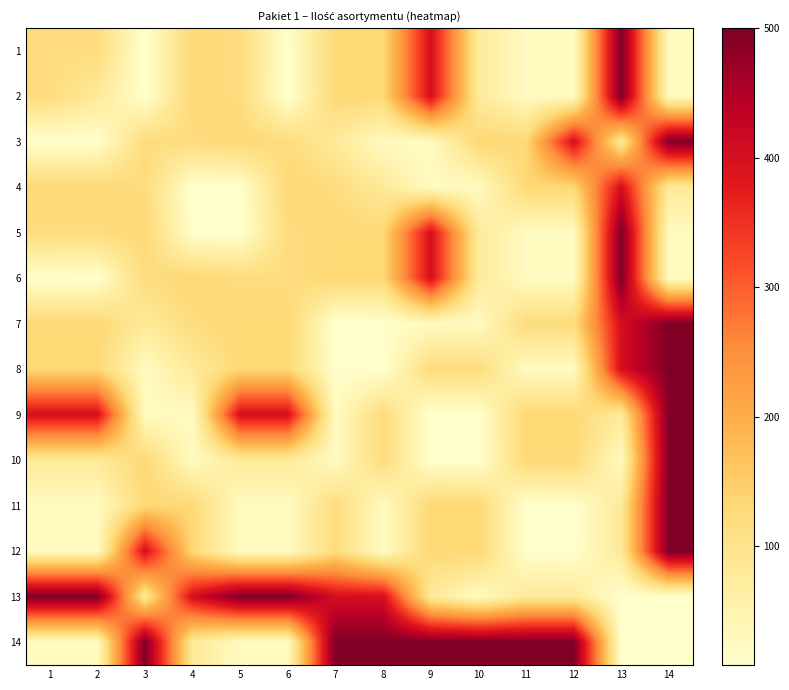

Which series has the largest total across all categories?

14